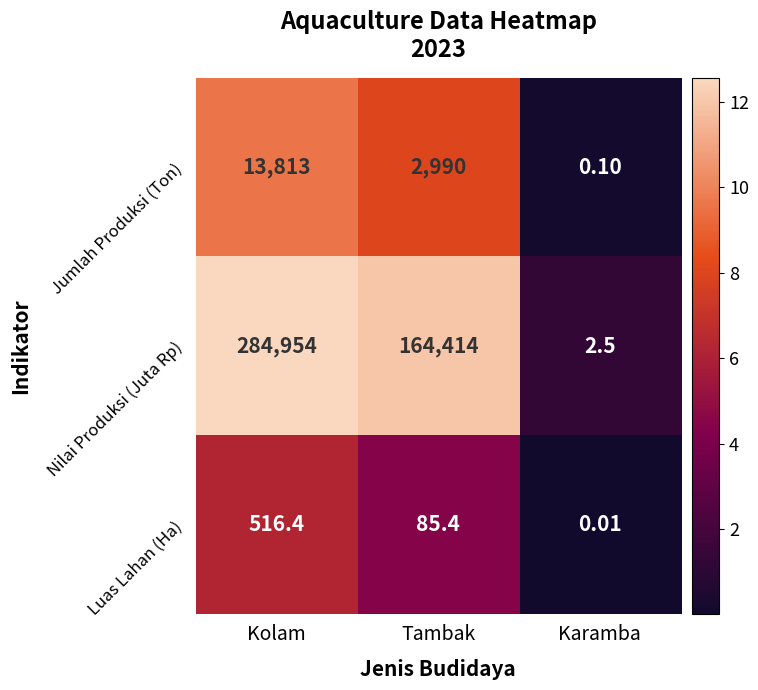

At Karamba, list the series in order from smallest to largest.

Luas Lahan (Ha), Jumlah Produksi (Ton), Nilai Produksi (Juta Rp)